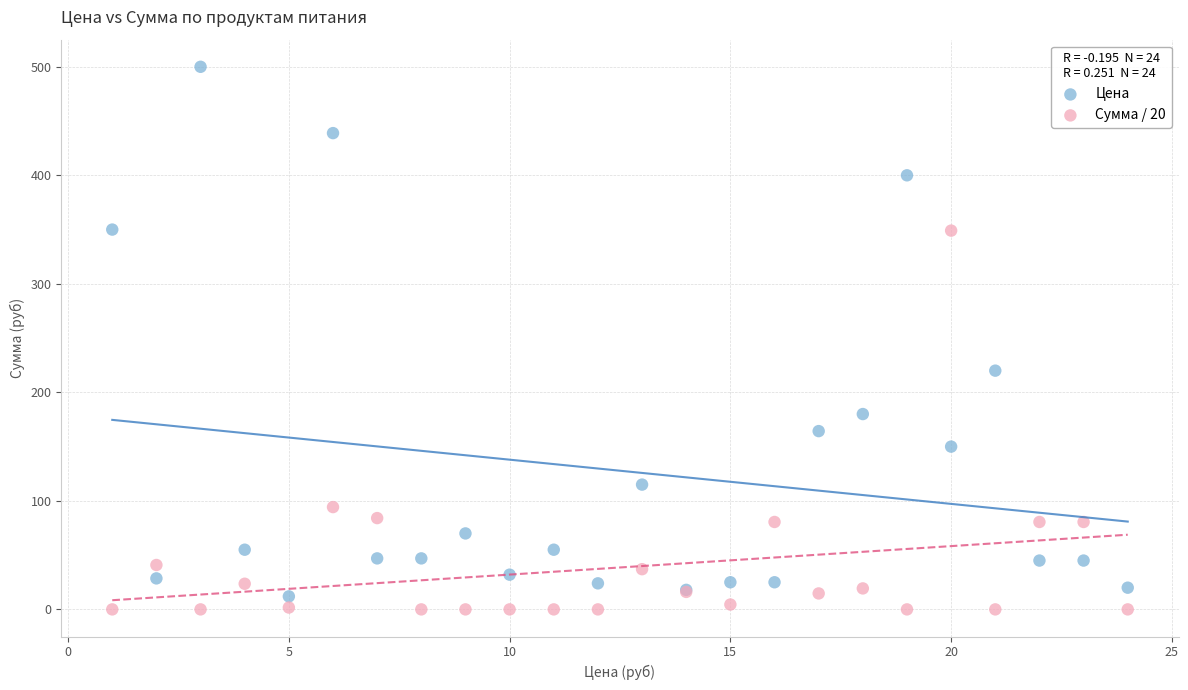

What is the X range (max minus min) for the scatter plot?

23.0